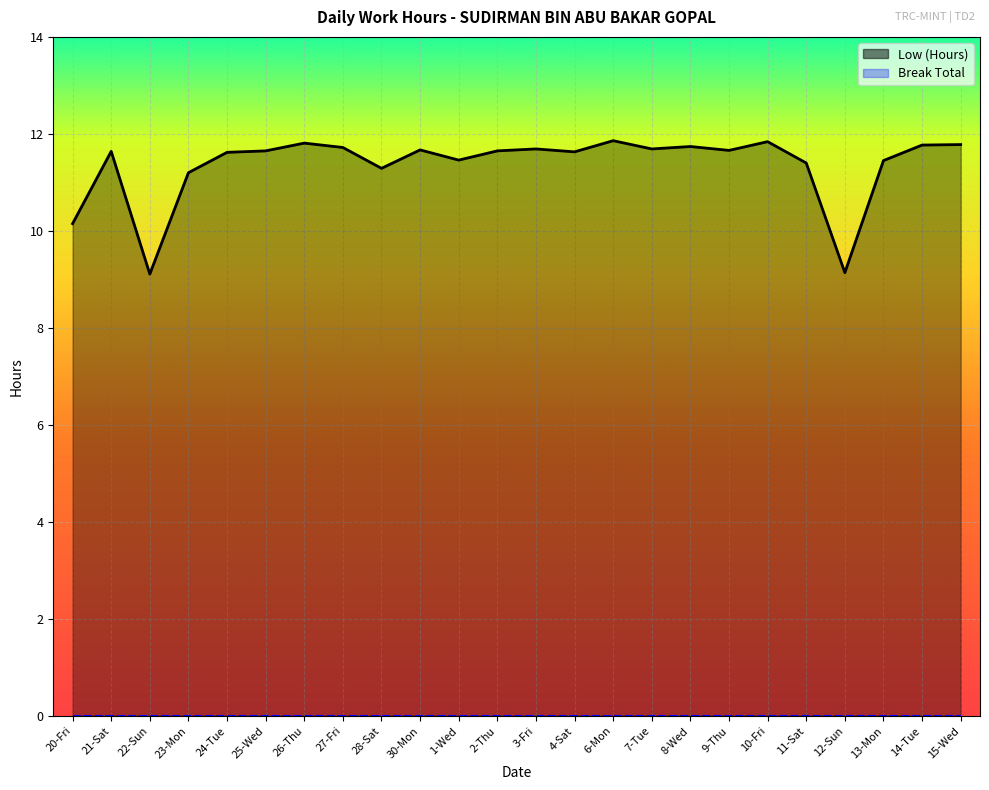

What is the minimum value shown in the chart?

9.1